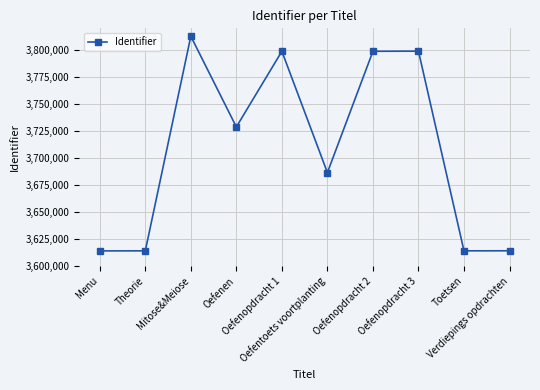

What is the label of the 9th point from the right?

Theorie